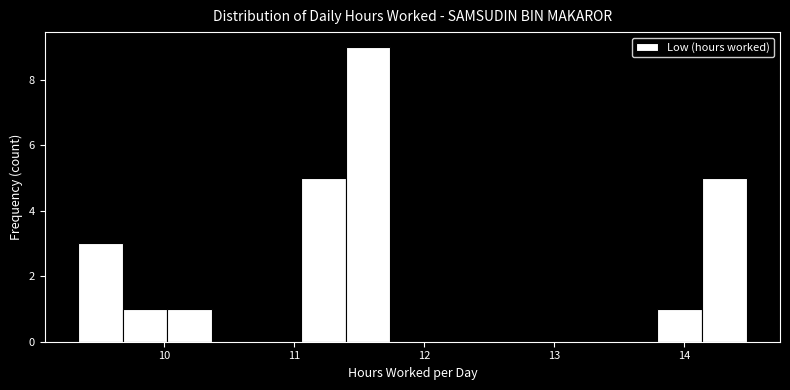

Around what value on the x-axis is the tallest bar? Give the approximate position of its centre, as read against the axis.

11.6